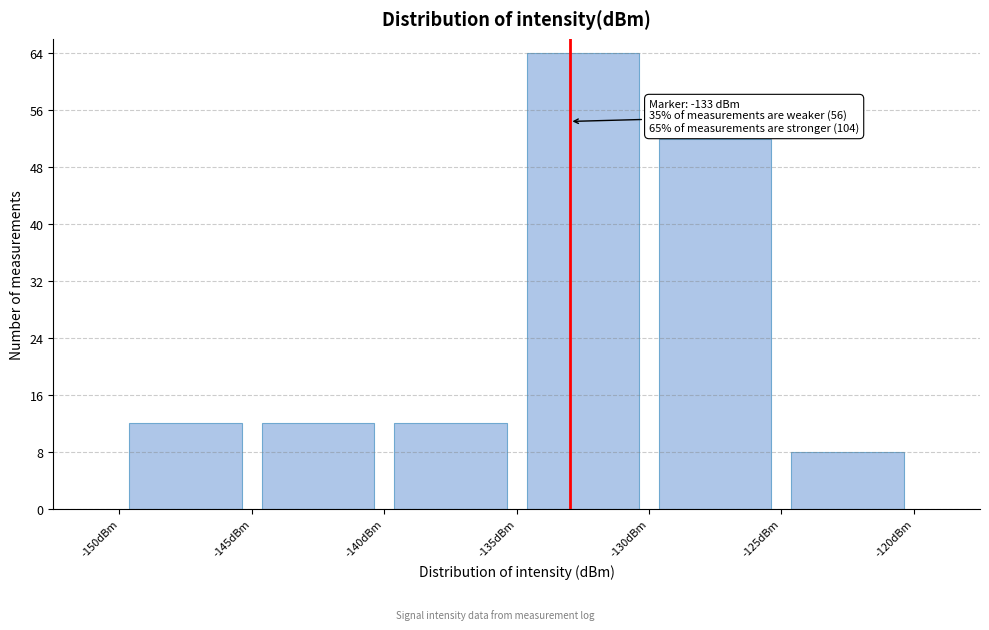

Which range on the x-axis has the tallest bar?

-135 to -130